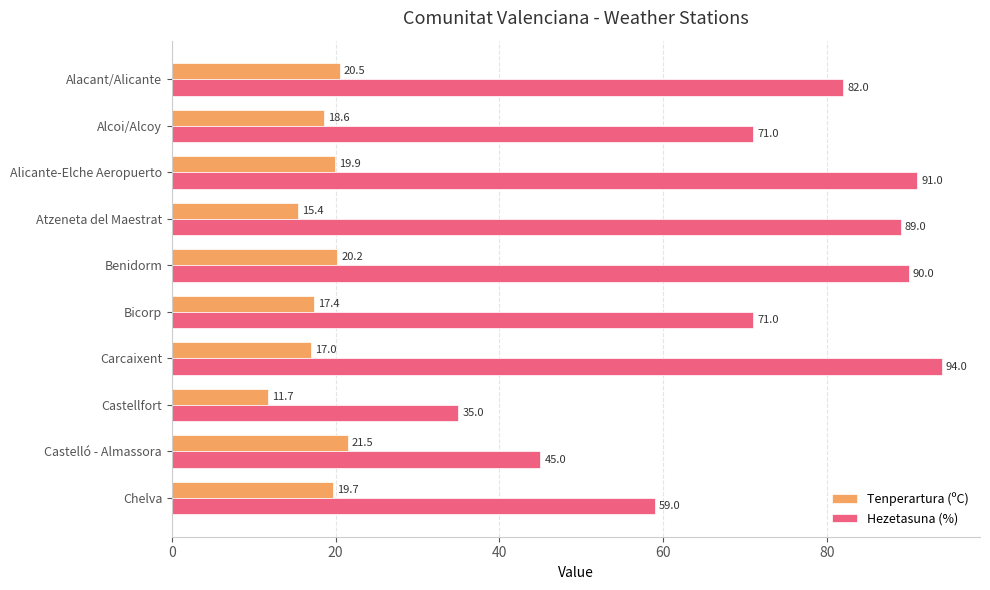

Is it true that Tenperartura (ºC) equals 20.5 at Alacant/Alicante?

True